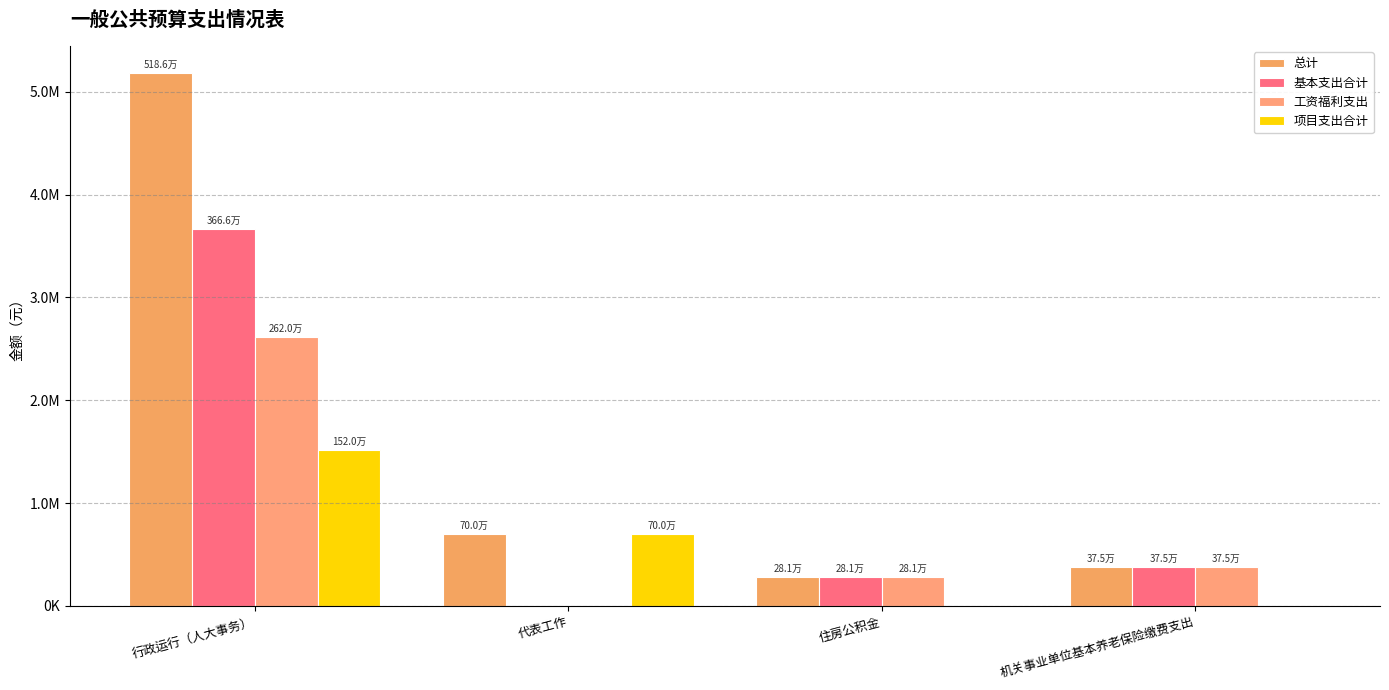

Are the bars horizontal?

No